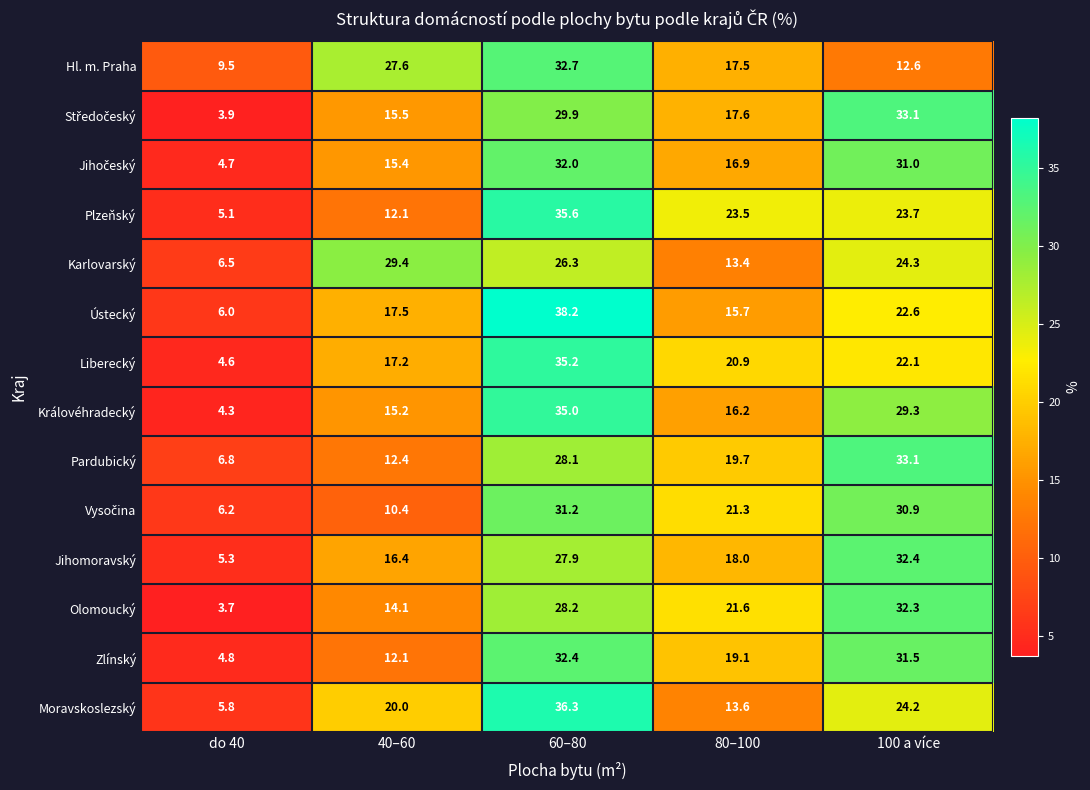

Between 40–60 and 60–80, which series saw the biggest shift?

Plzeňský